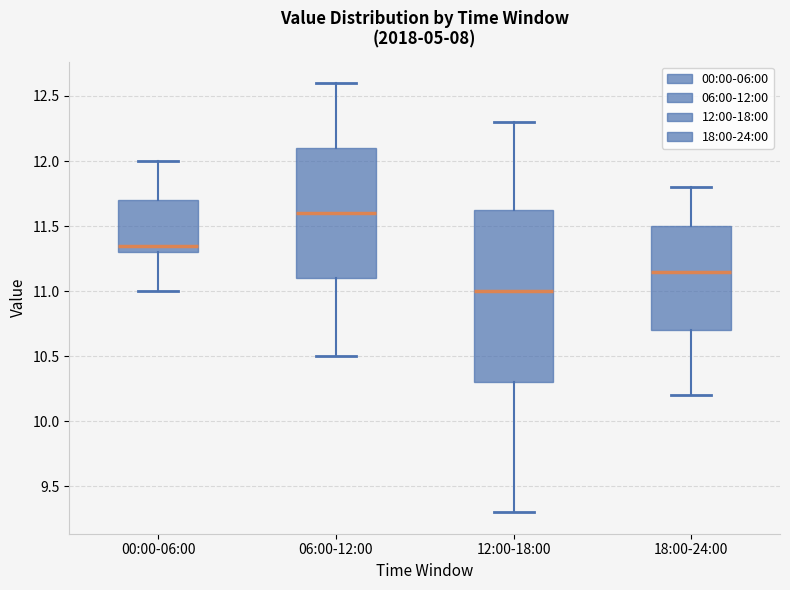

Reading left to right, transcribe this box plot: for each box, give where its median line is, the range the box spans, and where its two whiskers end, as read against the y-axis. The values are not printed on the chart, so give them approximately, as read against the axis.

00:00-06:00: median 11.35, box 11.30 to 11.70, whiskers 11.00 to 12.00
06:00-12:00: median 11.60, box 11.10 to 12.10, whiskers 10.50 to 12.60
12:00-18:00: median 11.00, box 10.30 to 11.65, whiskers 9.30 to 12.30
18:00-24:00: median 11.15, box 10.70 to 11.50, whiskers 10.20 to 11.80